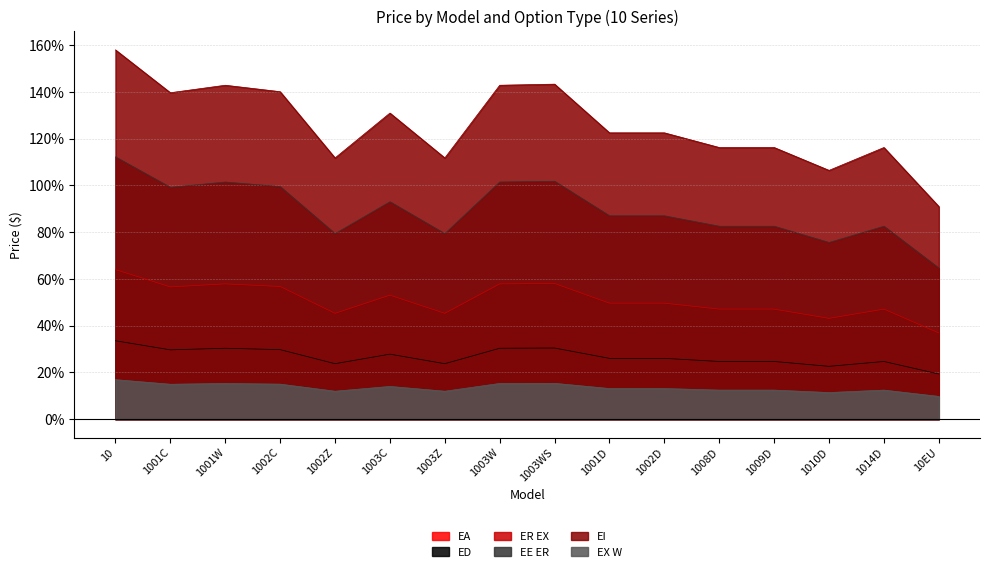

Is the value of ED at 1002D greater than the value of EE ER at 1014D?

No